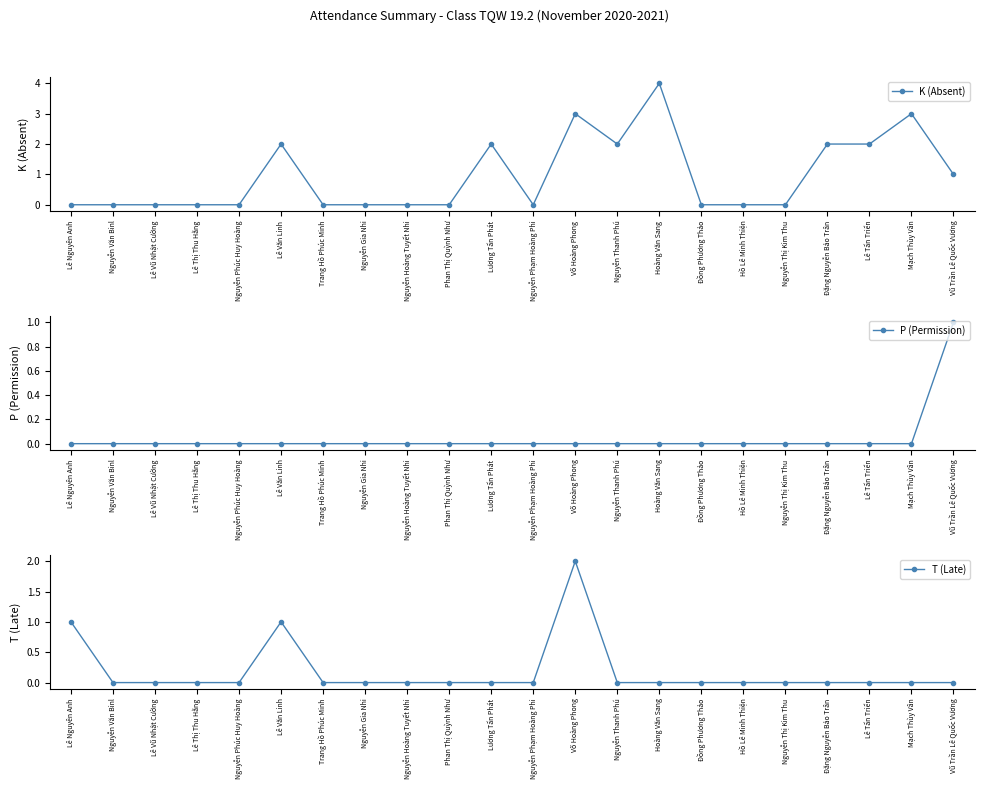

Is the value of T (Late) at Lê Văn Linh greater than the value of P (Permission) at Mạch Thùy Vân?

Yes